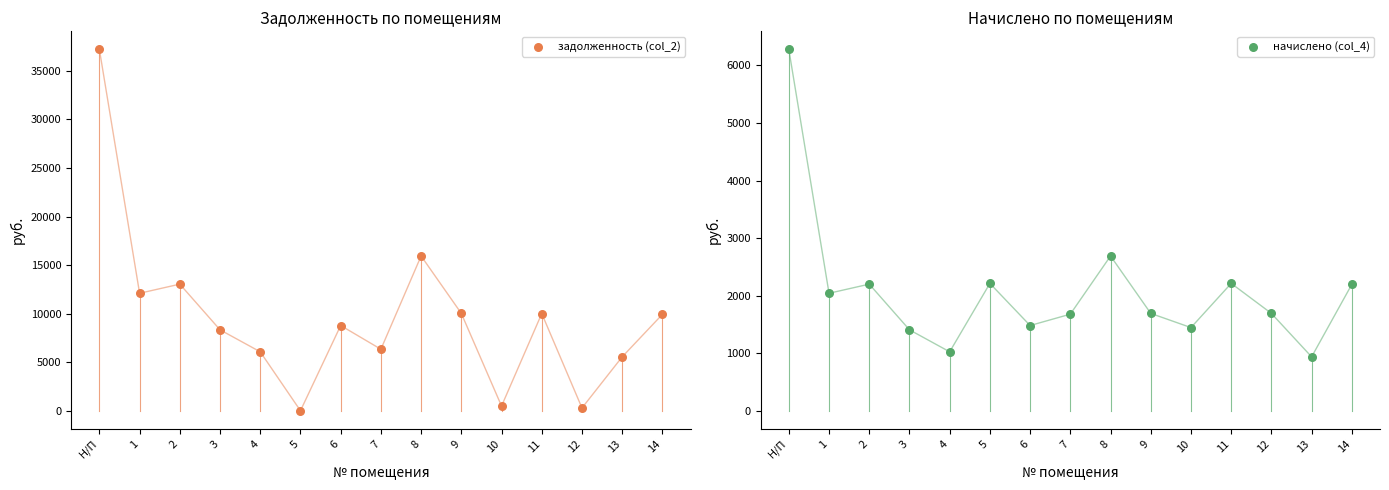

What are all the series names shown in the legend?

задолженность (col_2), начислено (col_4)